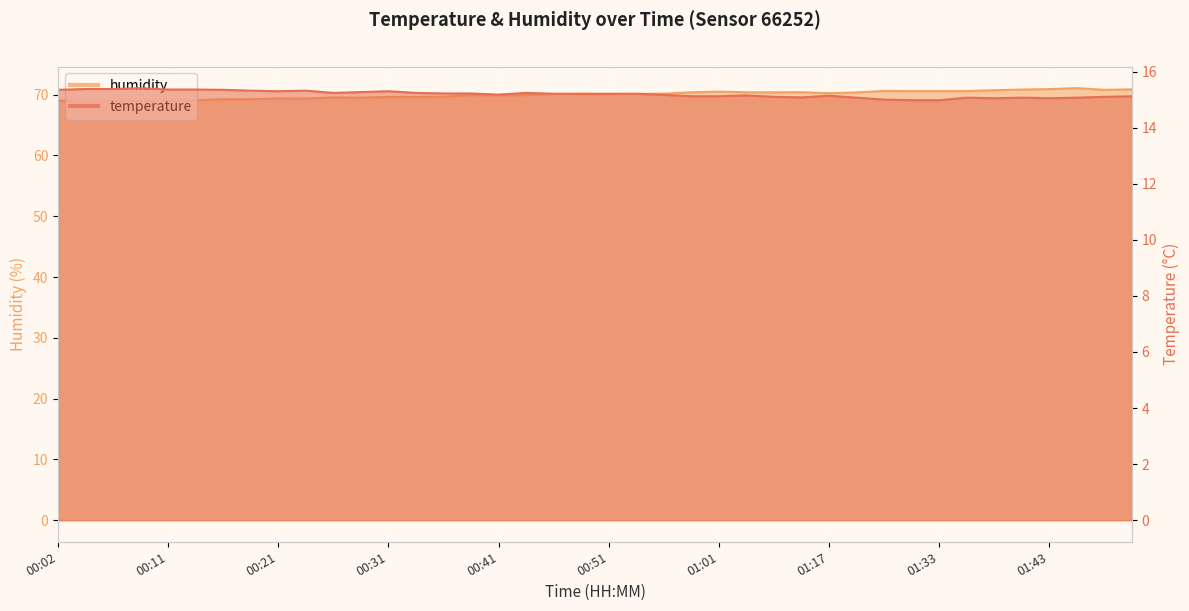

Is the value of humidity at 00:04 greater than the value of temperature at 01:43?

Yes